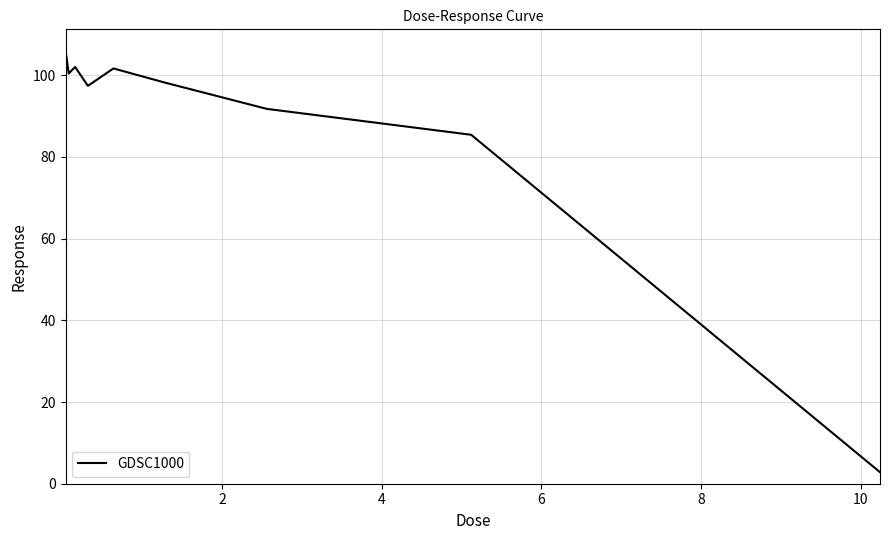

How many lines are shown in the chart?

1